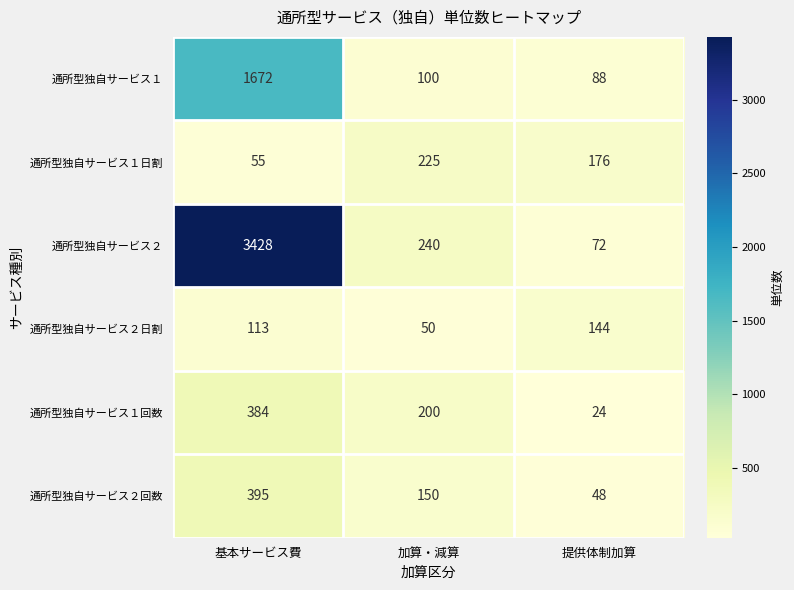

Count the number of data series in this chart.

6